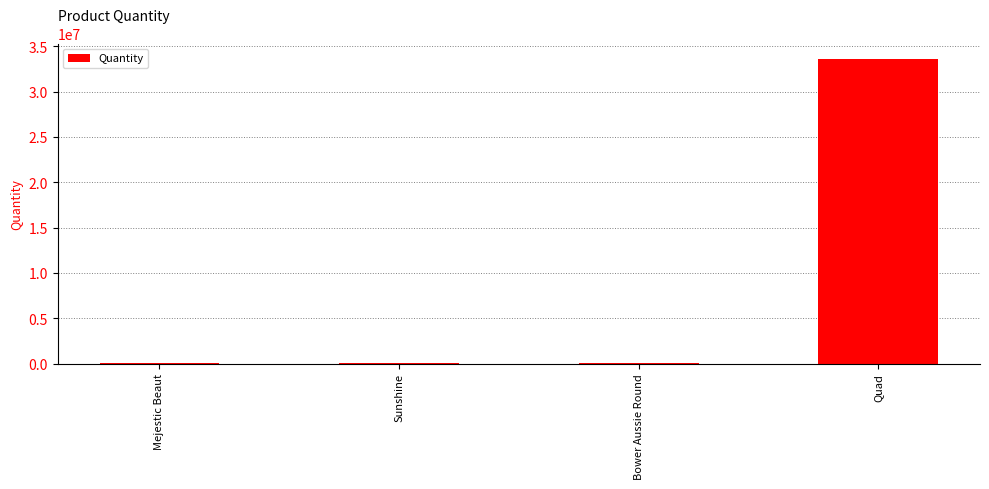

Read the value at Quad.

33623215